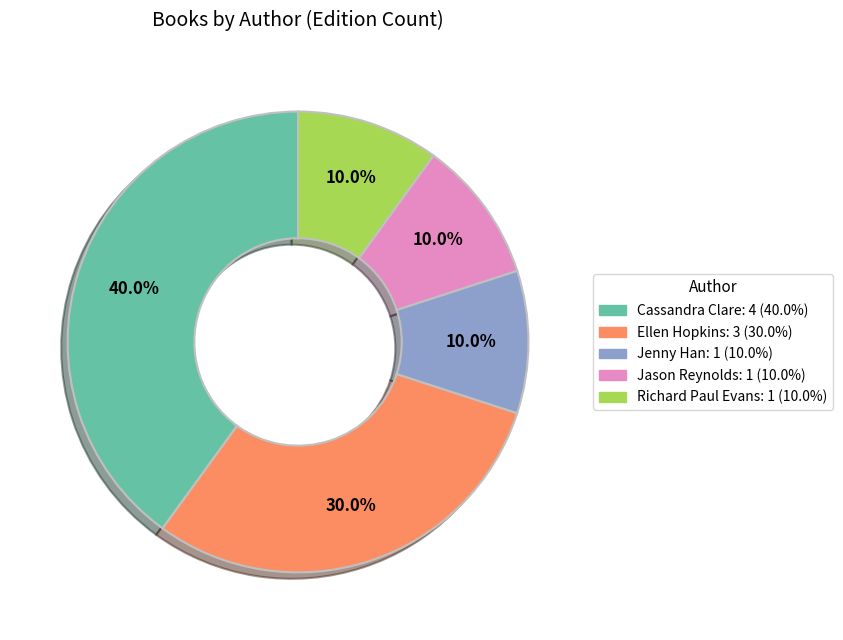

Does any single category account for the majority?

No